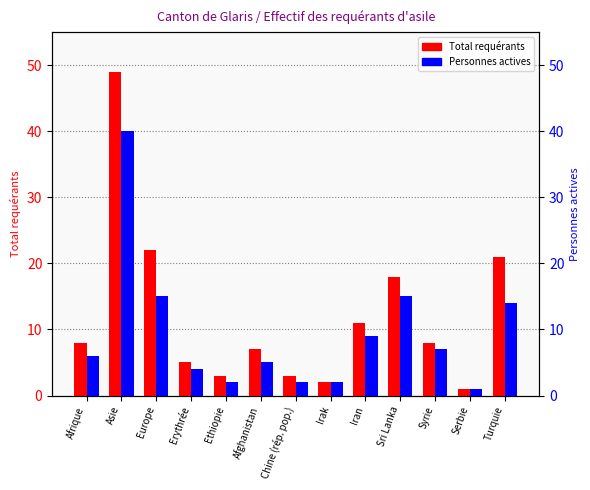

What is the label of the 2nd bar from the left?

Asie